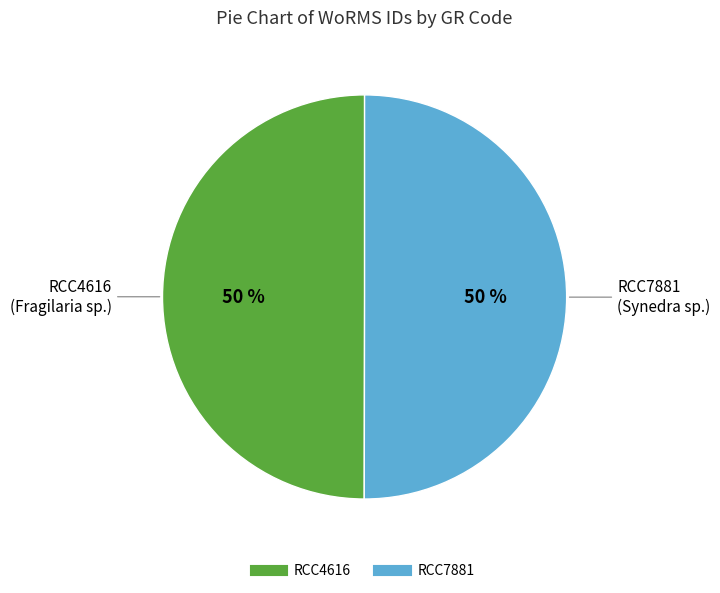

Count the number of slices in the pie.

2